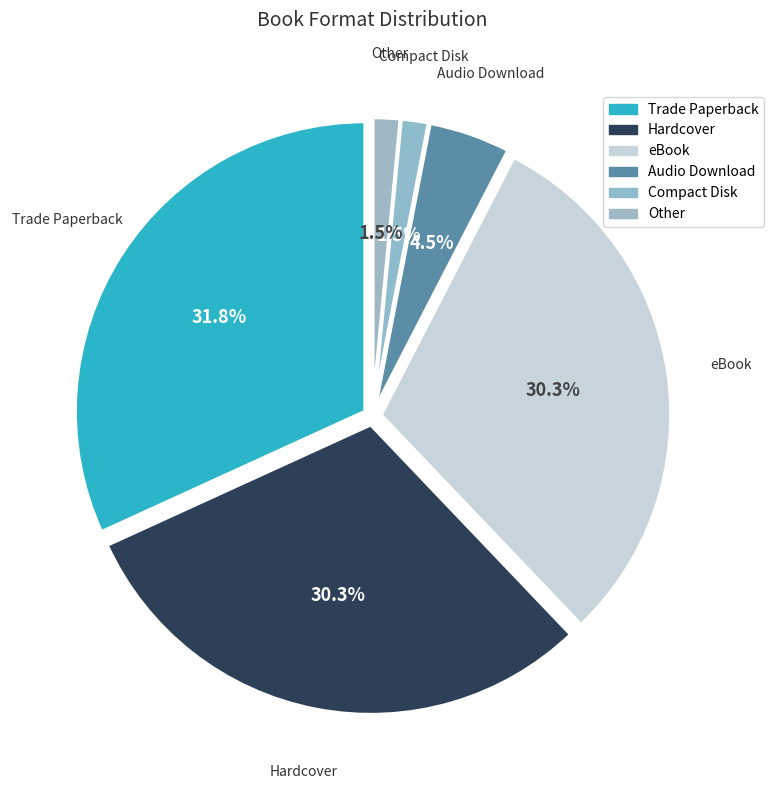

Is there any slice that represents more than half of the pie?

No